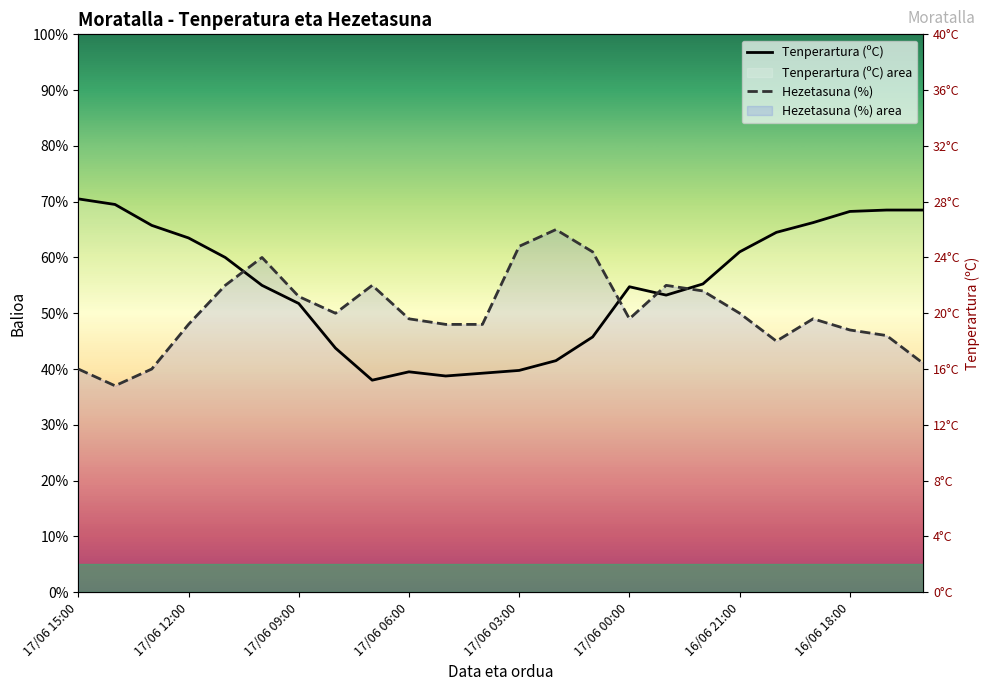

Which series ends up on top after the final intersection of Hezetasuna (%) and Tenperartura (ºC)?

Tenperartura (ºC)